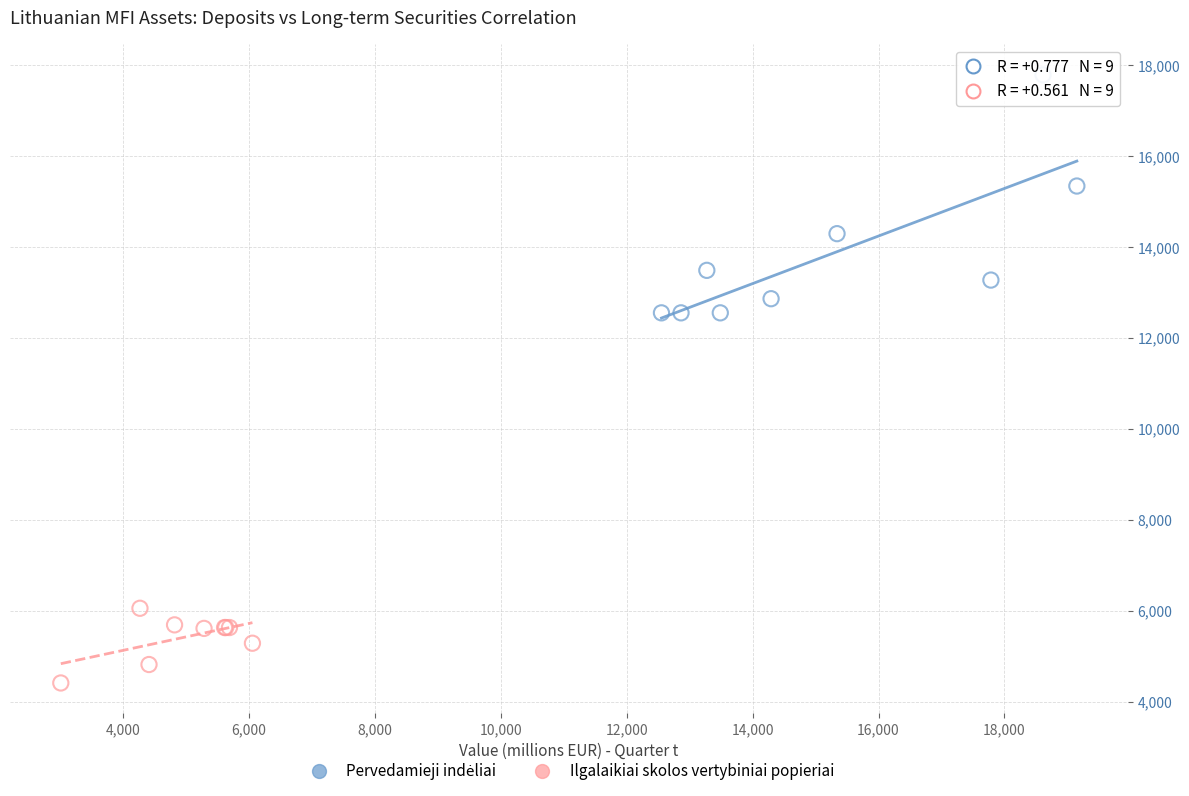

Which series contains the lowest Y value?

Ilgalaikiai skolos vertybiniai popieriai